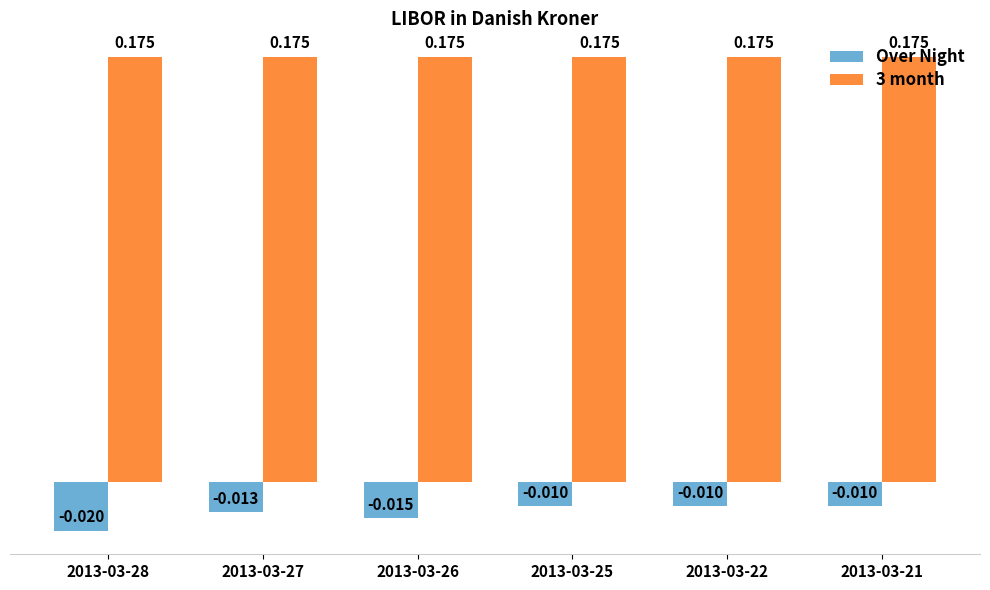

Is the value of Over Night at 2013-03-25 greater than the value of 3 month at 2013-03-25?

No